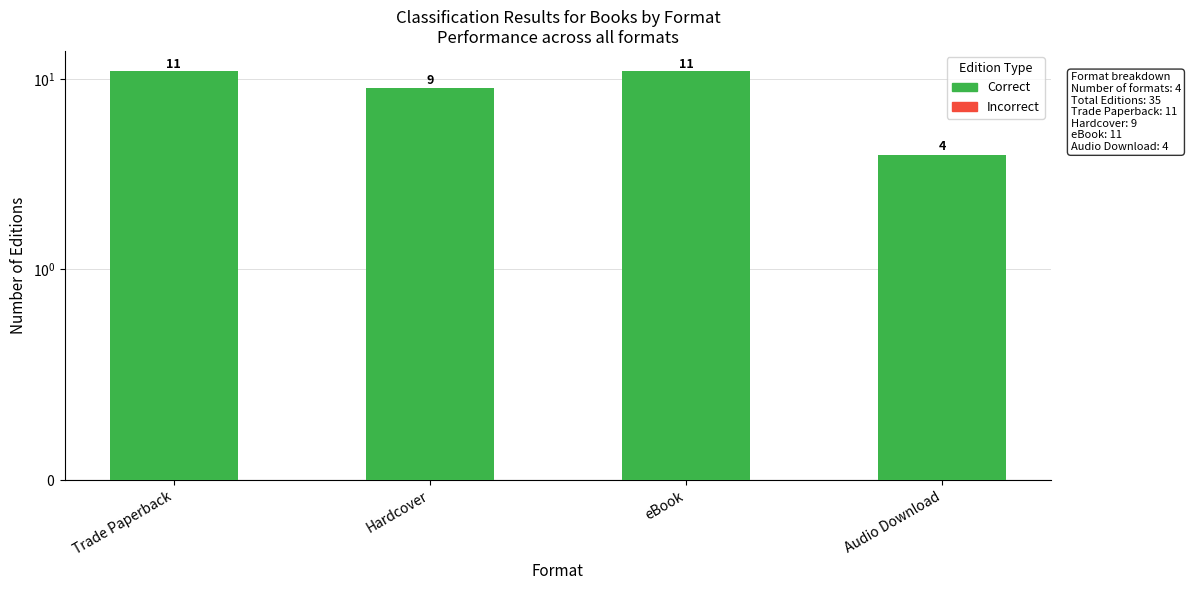

List the labels in order of Correct value, smallest first.

Audio Download, Hardcover, Trade Paperback, eBook